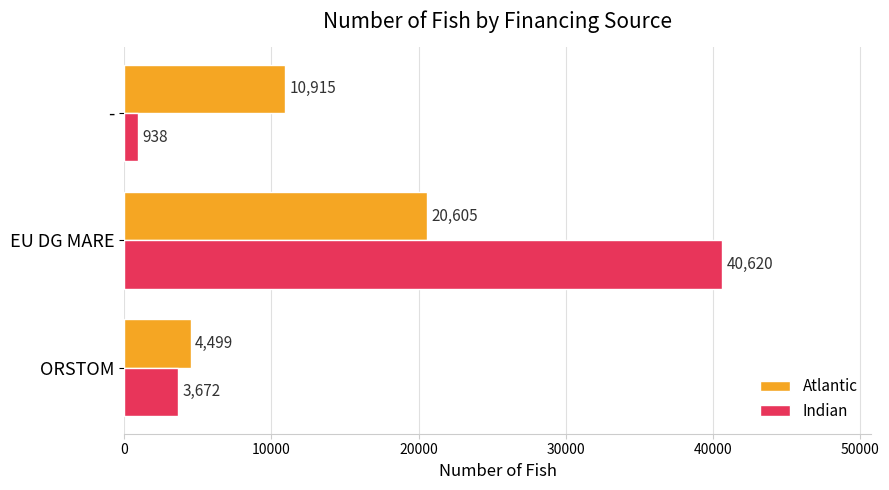

What is the minimum value for Atlantic?

4499